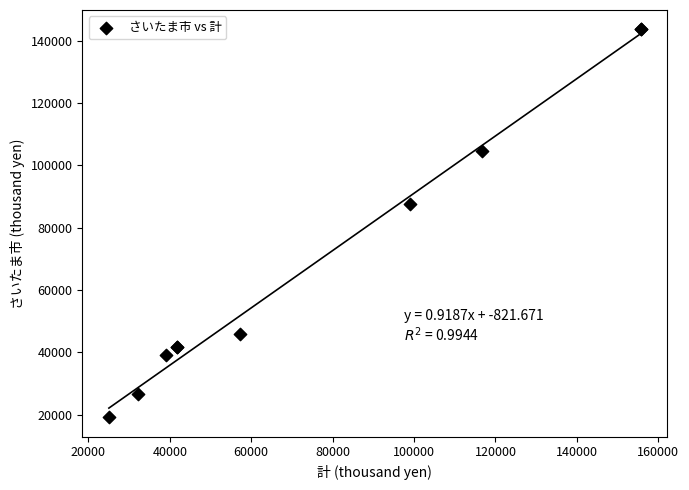

What Y value in the scatter plot is closest to 81394?

87629